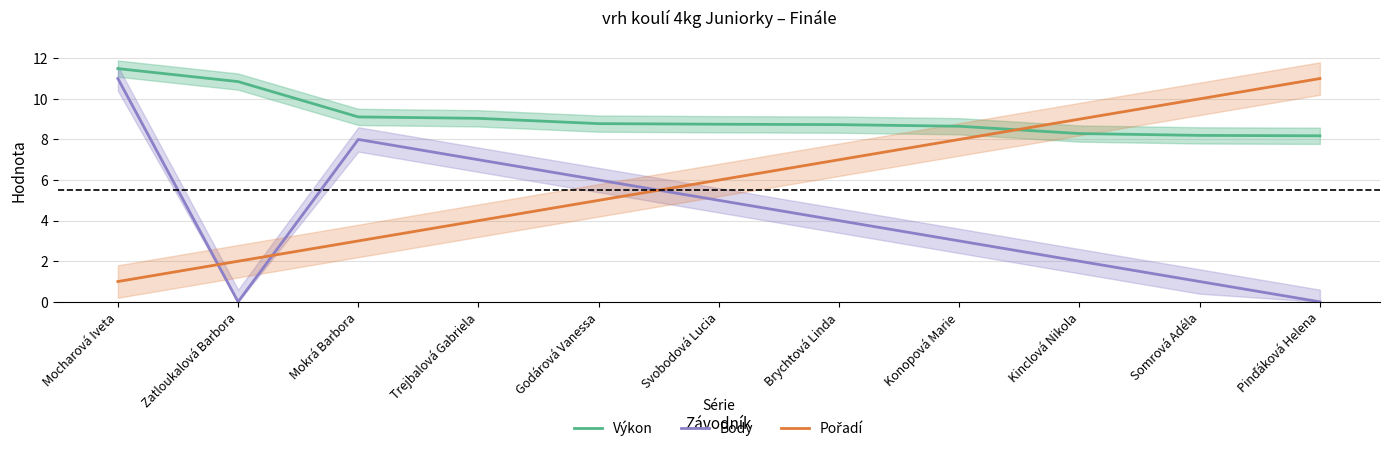

Which series changed the most between Brychtová Linda and Pinďáková Helena?

Body